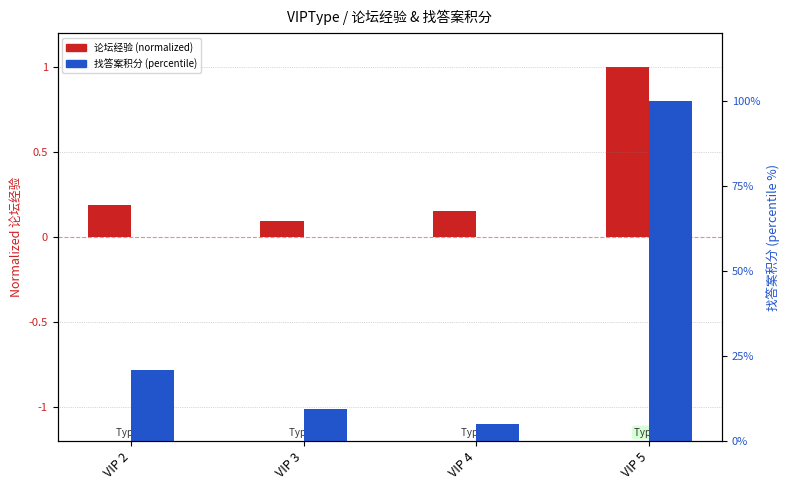

What is the greatest value displayed?

100.0